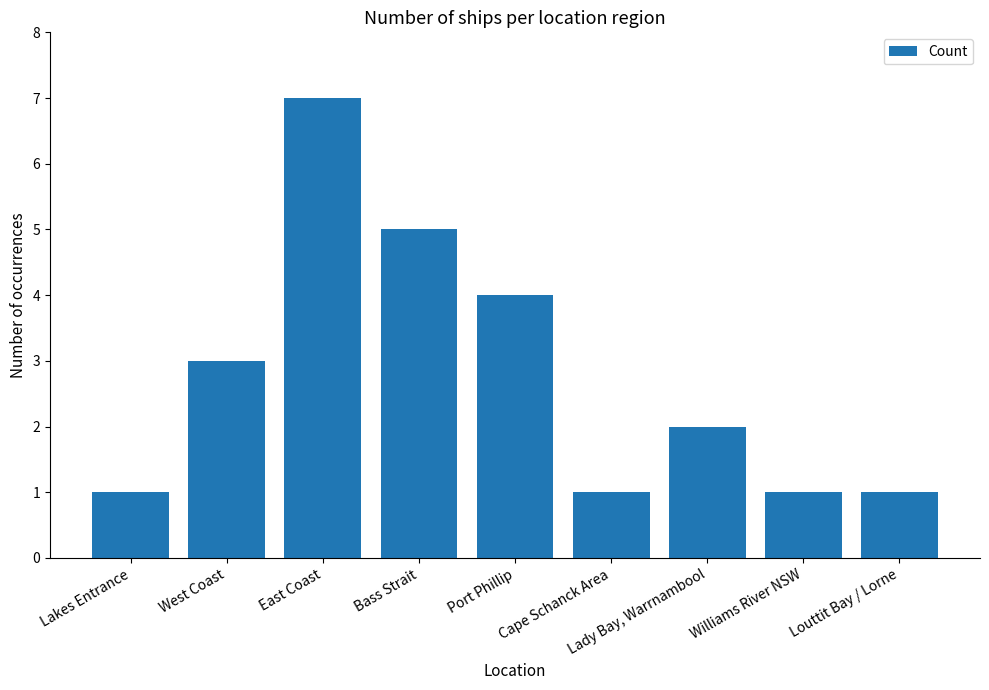

True or false: the data shows 4 at Port Phillip.

True